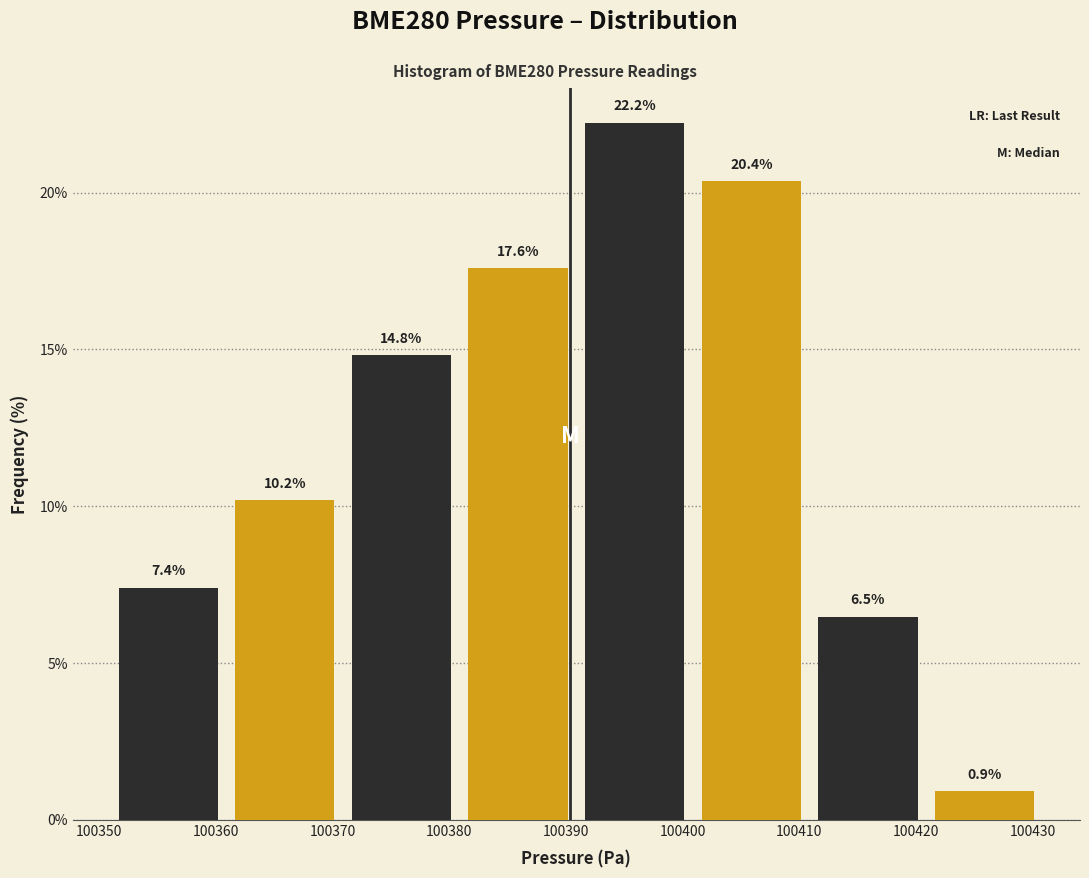

What is the height of the bar covering 100420.9 to 100430.9 on the x-axis? The bar edges are not printed on the chart, so give them approximately, as read against the axis.

0.9